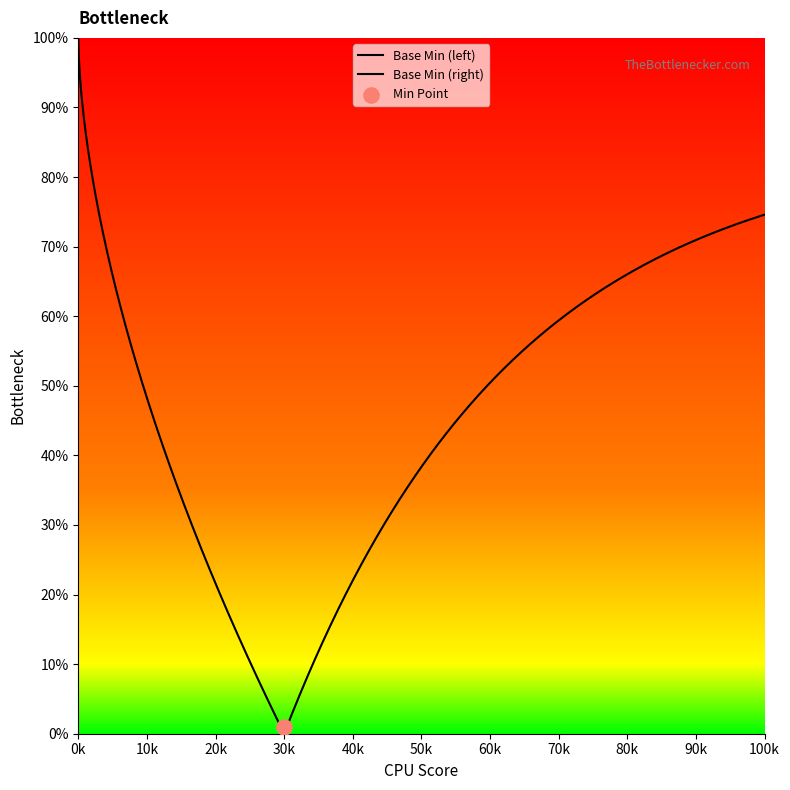

Which has a higher value, 1 or 0?

1